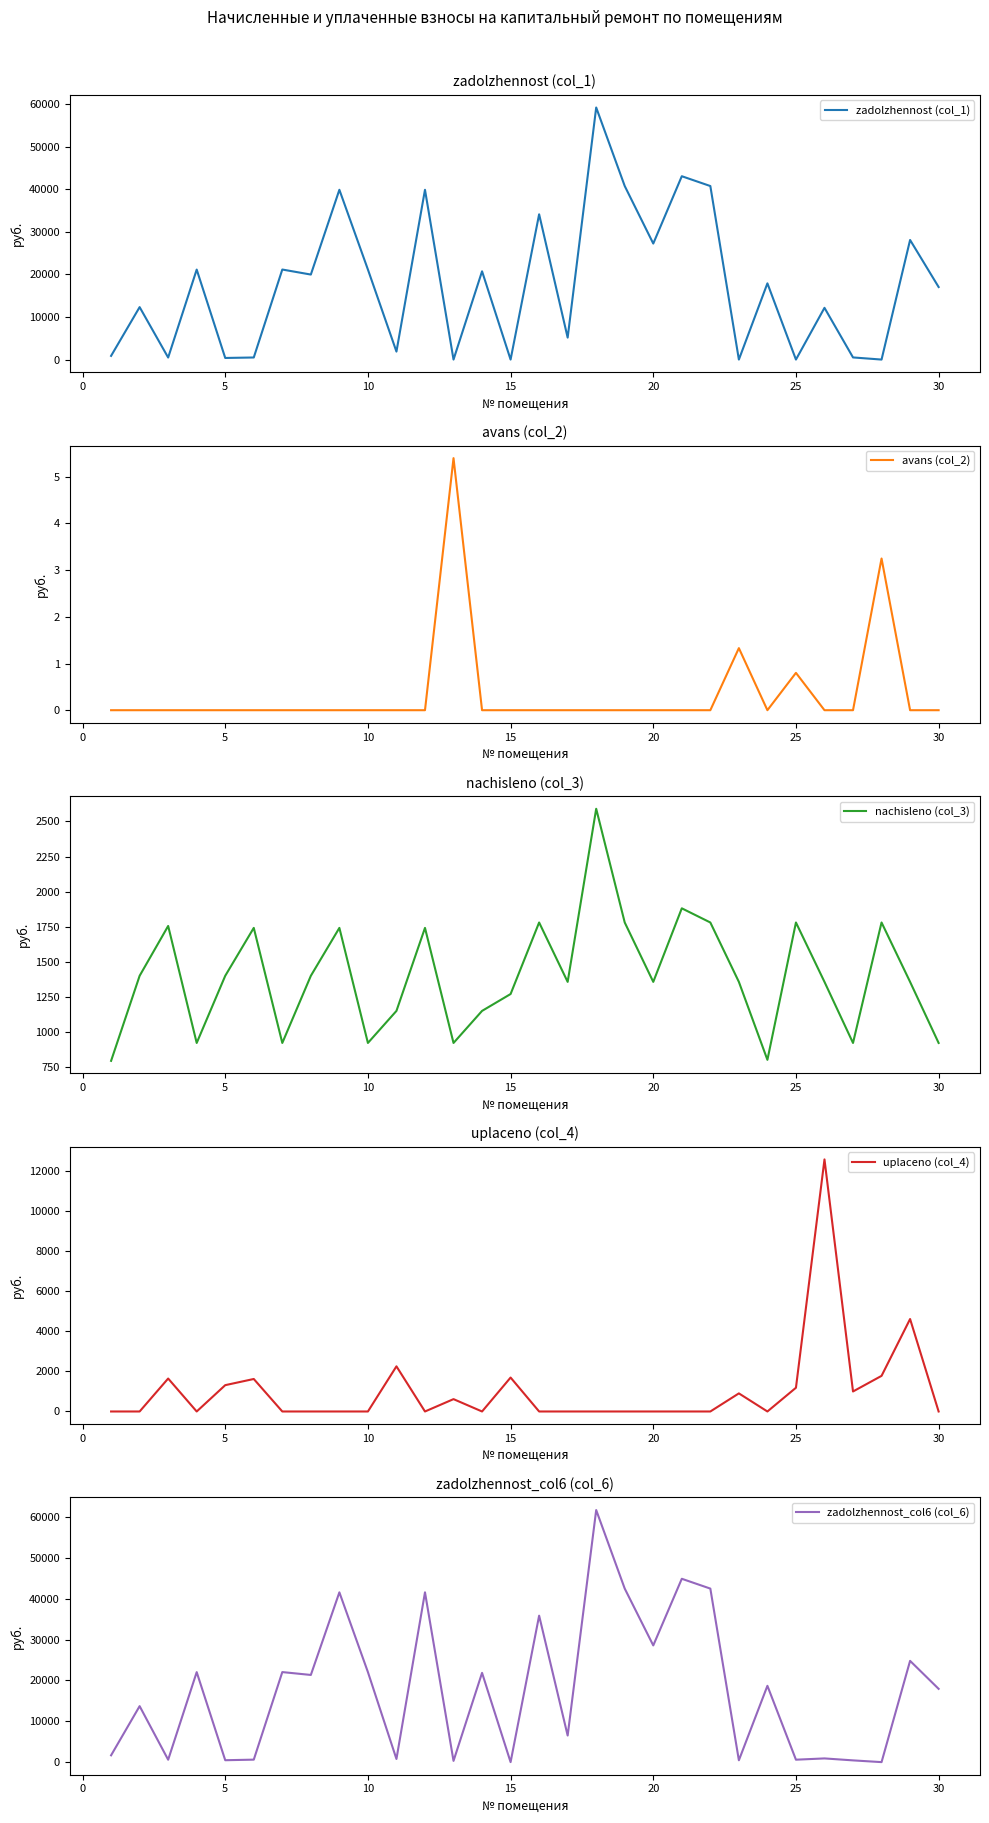

What is the maximum value for avans (col_2)?

5.4